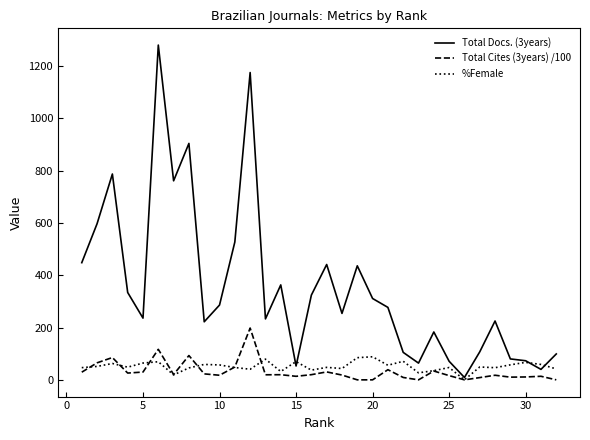

What is the maximum value shown in the chart?

1280.0